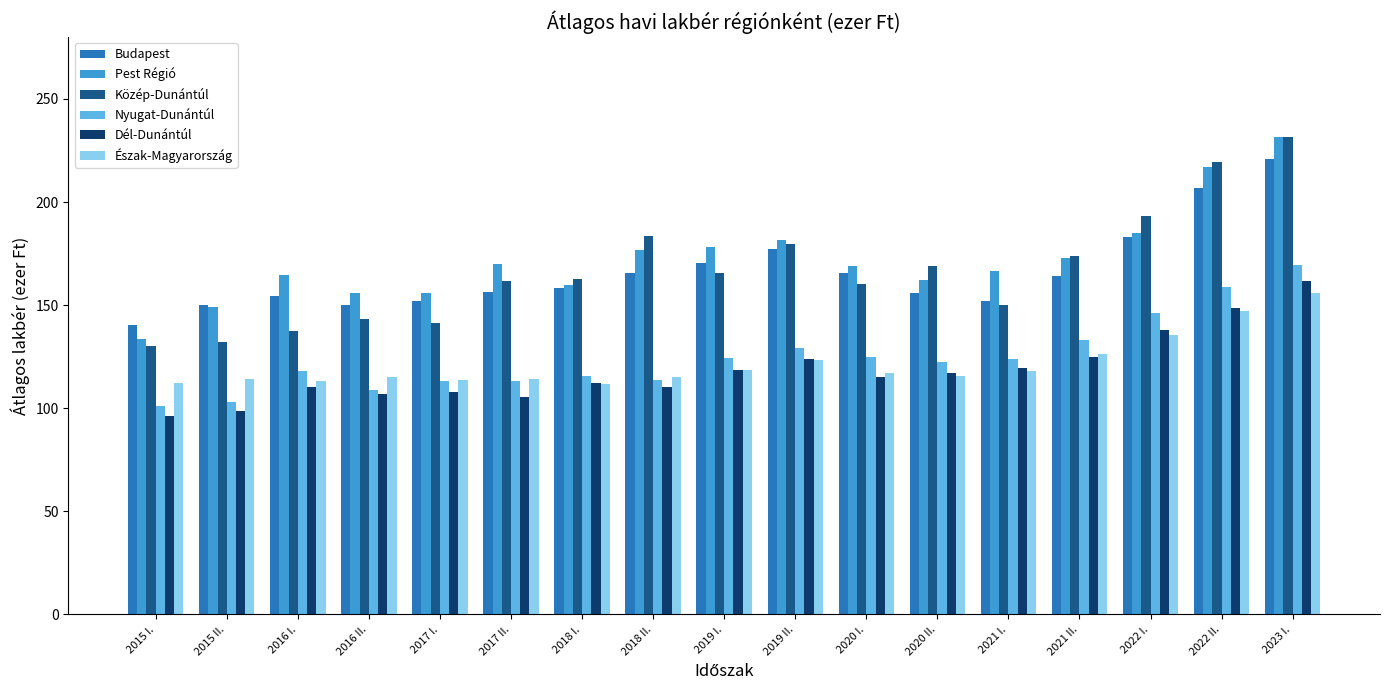

What is the difference between the highest and lowest values at 2016 II.?

48.9